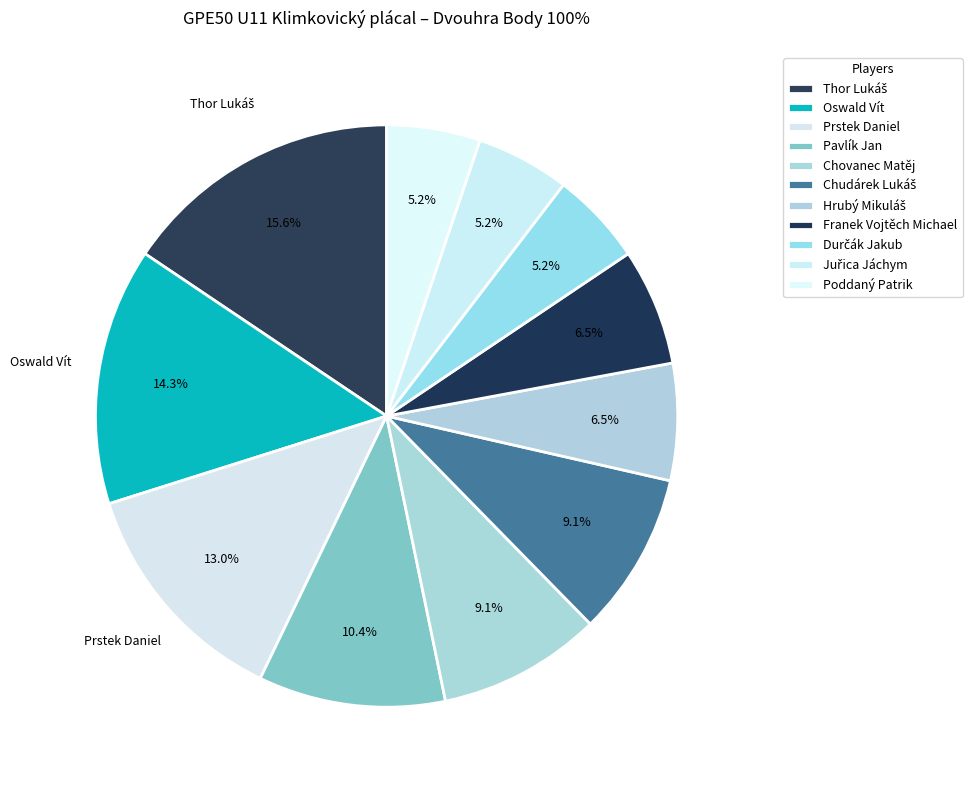

How many segments does this pie chart have?

11